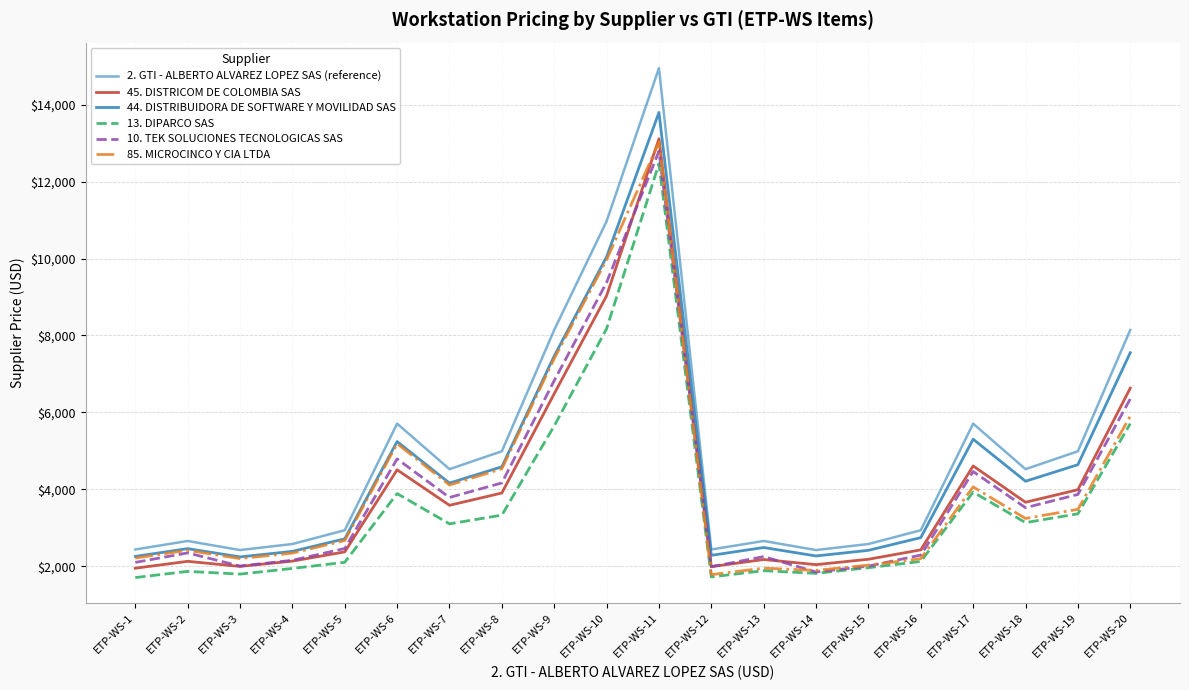

At which category is the sum across all series the highest?

ETP-WS-11